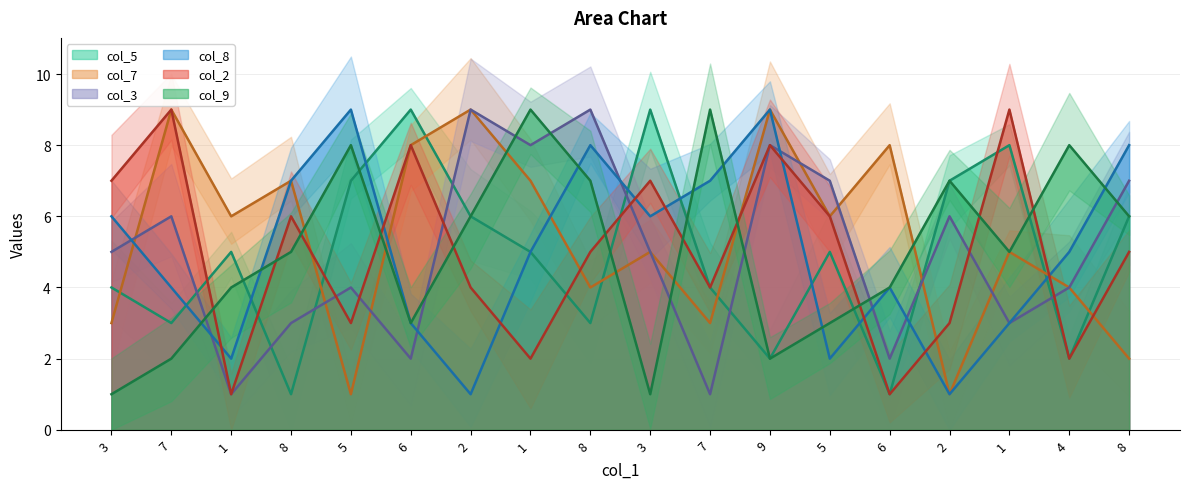

Reading left to right, list all the values displayed in this chart.

col_5 line: 3=4	7=3	1=5	8=1	5=7	6=9	2=6	1=5	8=3	3=9	7=4	9=2	5=5	6=1	2=7	1=8	4=2	8=6
col_7 line: 3=3	7=9	1=6	8=7	5=1	6=8	2=9	1=7	8=4	3=5	7=3	9=9	5=6	6=8	2=1	1=5	4=4	8=2
col_3 line: 3=5	7=6	1=1	8=3	5=4	6=2	2=9	1=8	8=9	3=5	7=1	9=8	5=7	6=2	2=6	1=3	4=4	8=7
col_8 line: 3=6	7=4	1=2	8=7	5=9	6=3	2=1	1=5	8=8	3=6	7=7	9=9	5=2	6=4	2=1	1=3	4=5	8=8
col_2 line: 3=7	7=9	1=1	8=6	5=3	6=8	2=4	1=2	8=5	3=7	7=4	9=8	5=6	6=1	2=3	1=9	4=2	8=5
col_9 line: 3=1	7=2	1=4	8=5	5=8	6=3	2=6	1=9	8=7	3=1	7=9	9=2	5=3	6=4	2=7	1=5	4=8	8=6